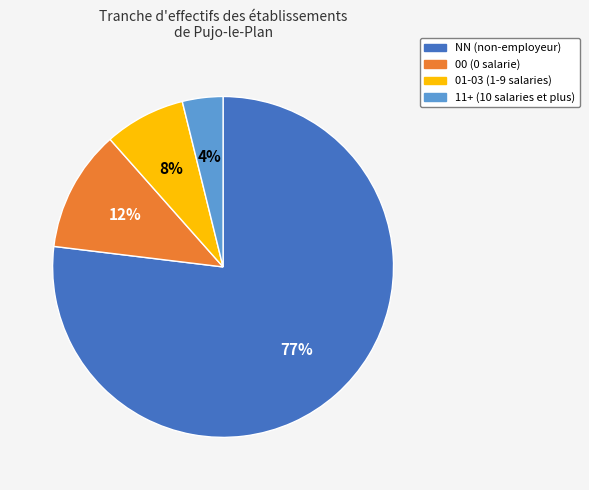

Combined, do 01-03 (1-9 salaries) and 11+ (10 salaries et plus) account for over 50%?

No